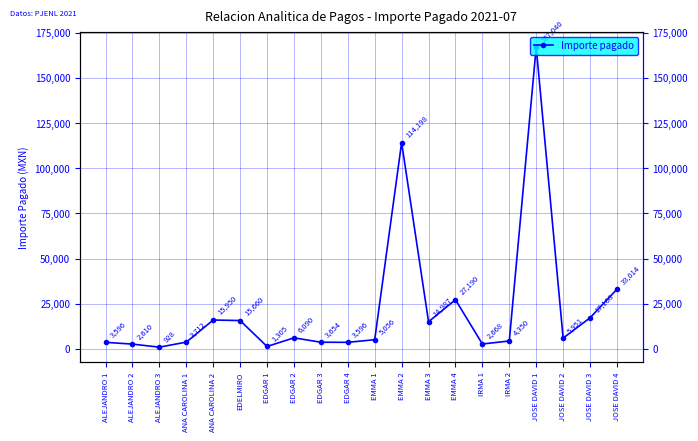

Reading left to right, what are all the values shown in this chart?

3596	2610	928	3712	15950	15660	1305	6090	3654	3596	5056	114198	14987	27190	2668	4350	167040	5951	17168	33014